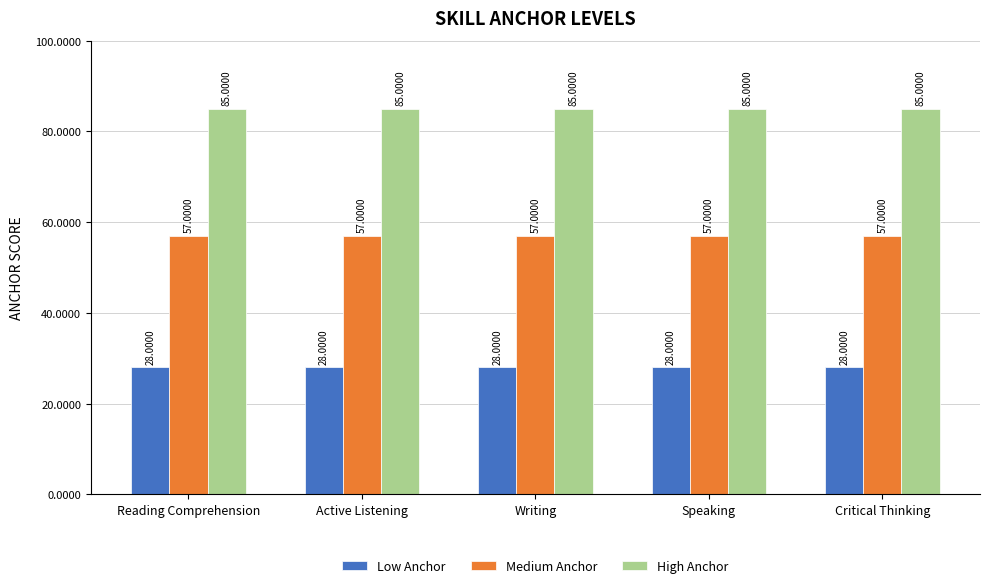

What is the average value of the High Anchor series?

85